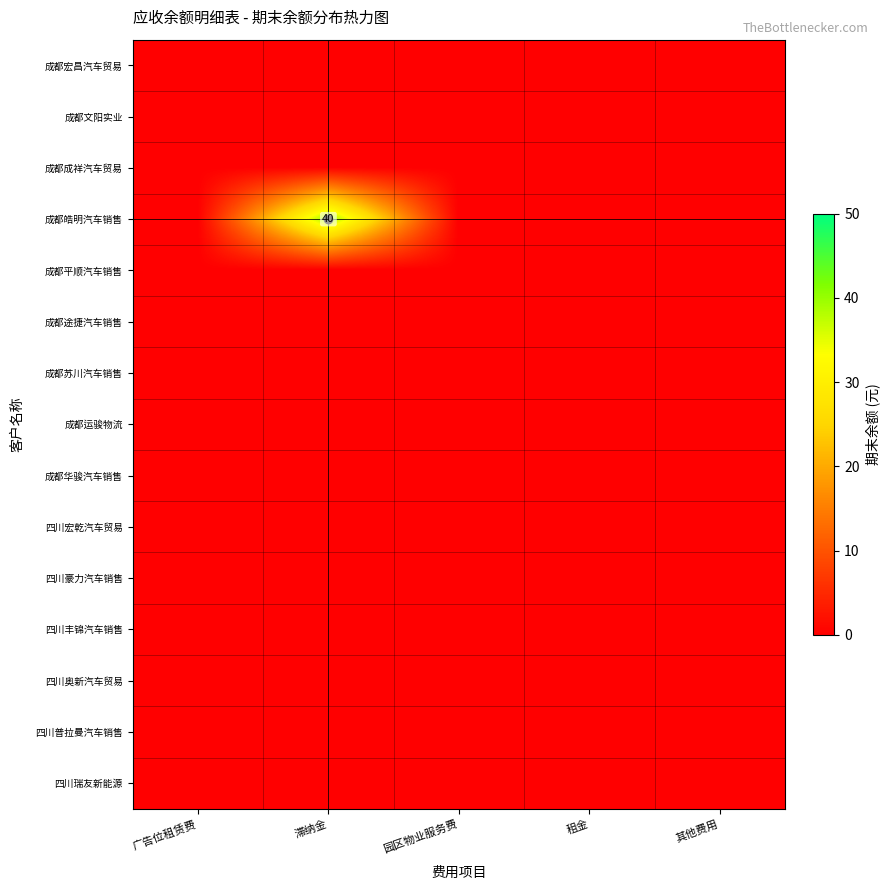

Which series has the widest spread of values?

成都皓明汽车销售